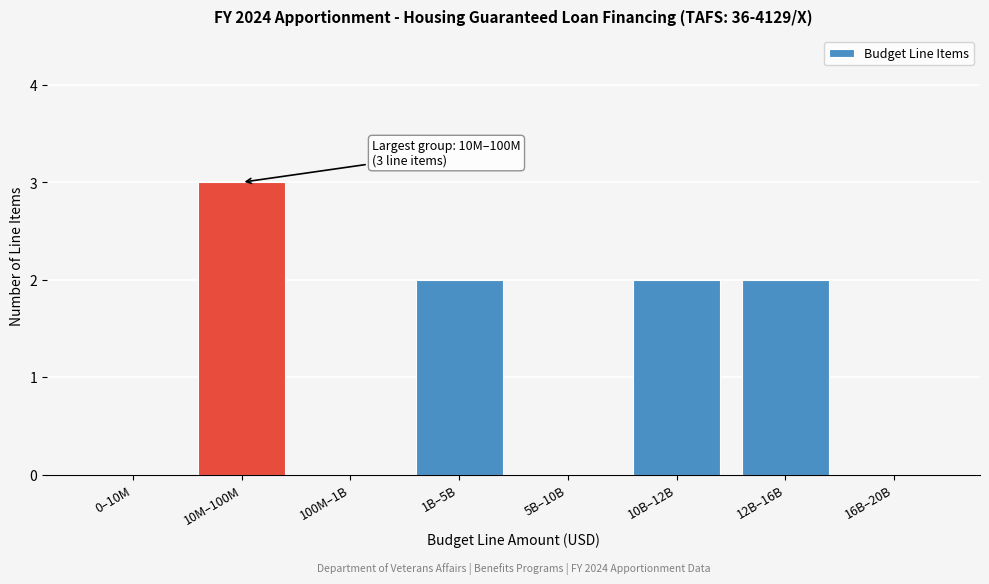

Reading left to right, what are all the values shown in this chart?

0–10M=0	10M–100M=3	100M–1B=0	1B–5B=2	5B–10B=0	10B–12B=2	12B–16B=2	16B–20B=0